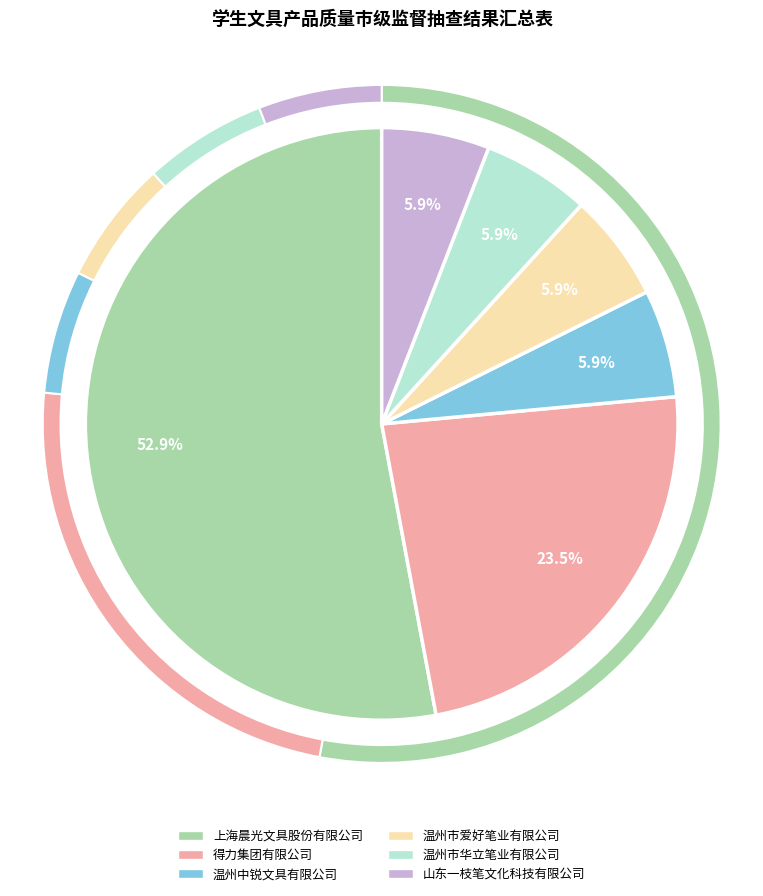

To the nearest percent, what percentage of the pie is 温州中锐文具有限公司?

6%